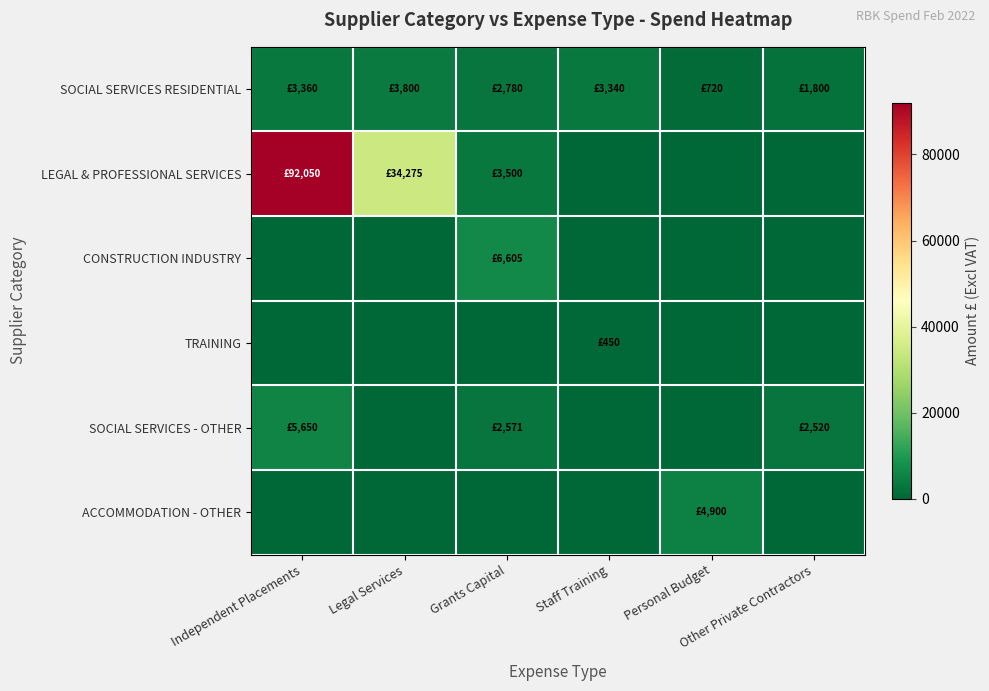

At which category does the chart reach its minimum across all series?

Staff Training